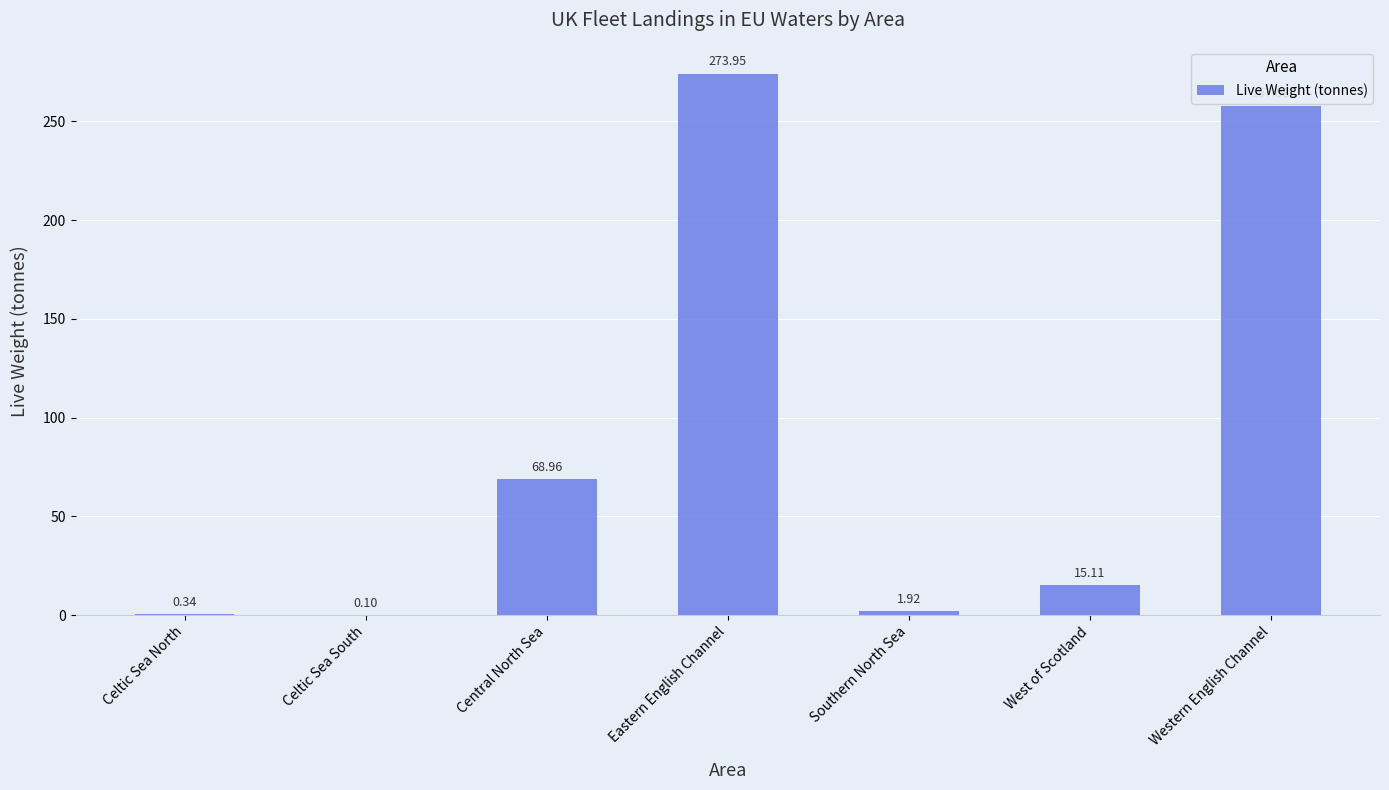

Which category has the highest value across all series?

Eastern English Channel